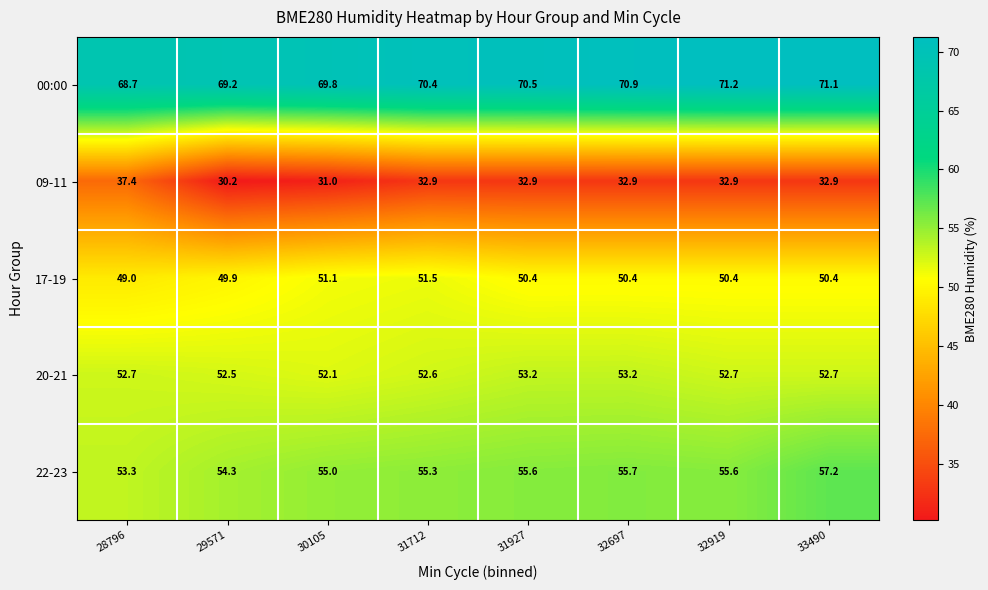

Is the value of 20-21 at 30105 greater than the value of 22-23 at 28796?

No